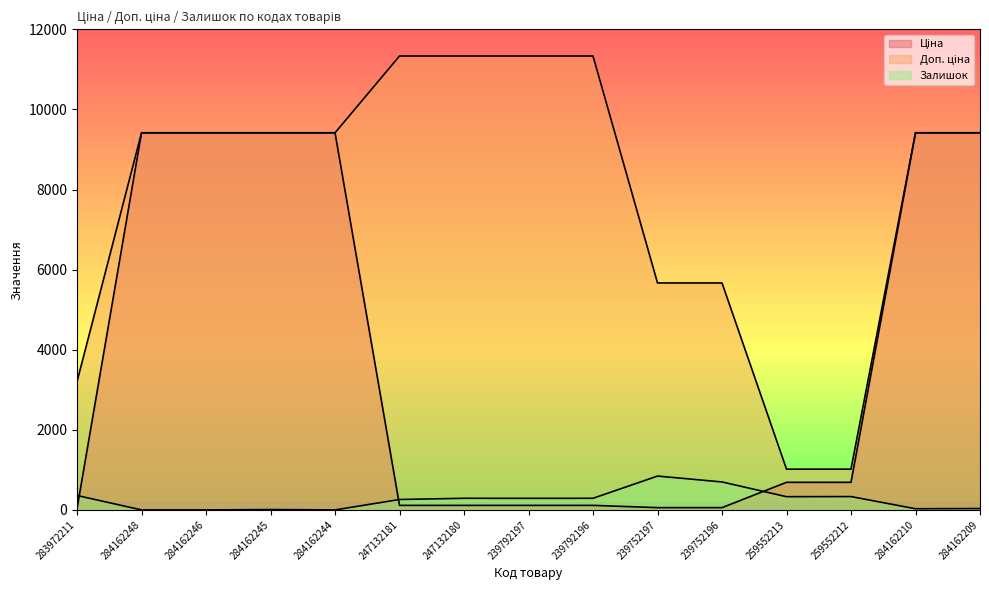

Read the Ціна value at 284162209.

9416.9